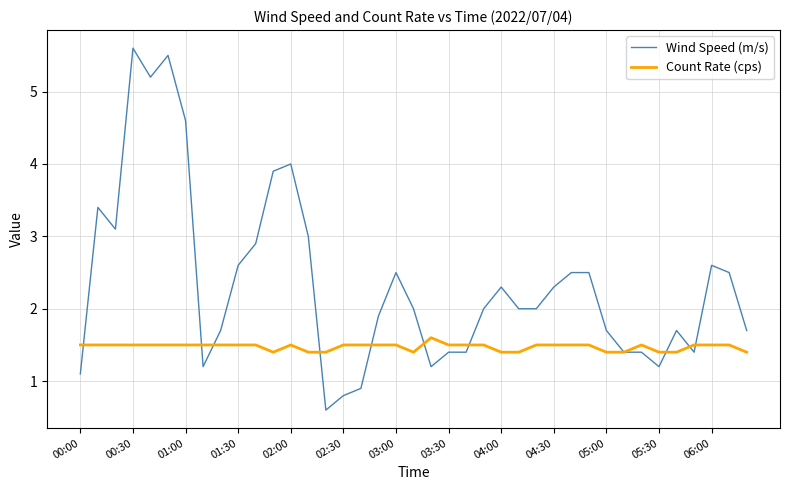

Which series has the largest total across all categories?

Wind Speed (m/s)